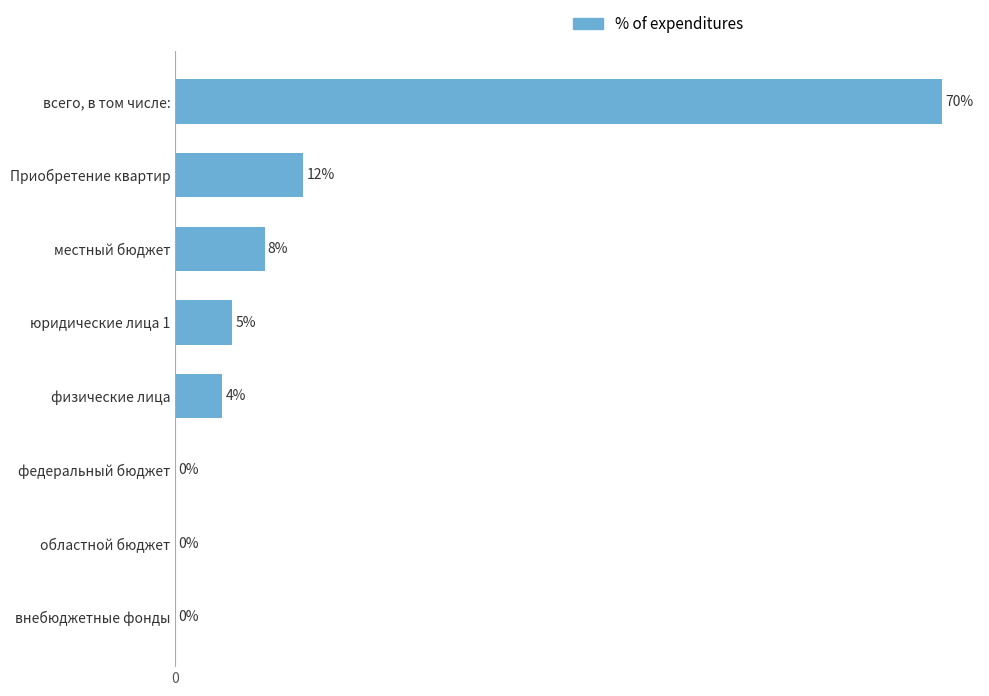

Are the bars horizontal?

Yes